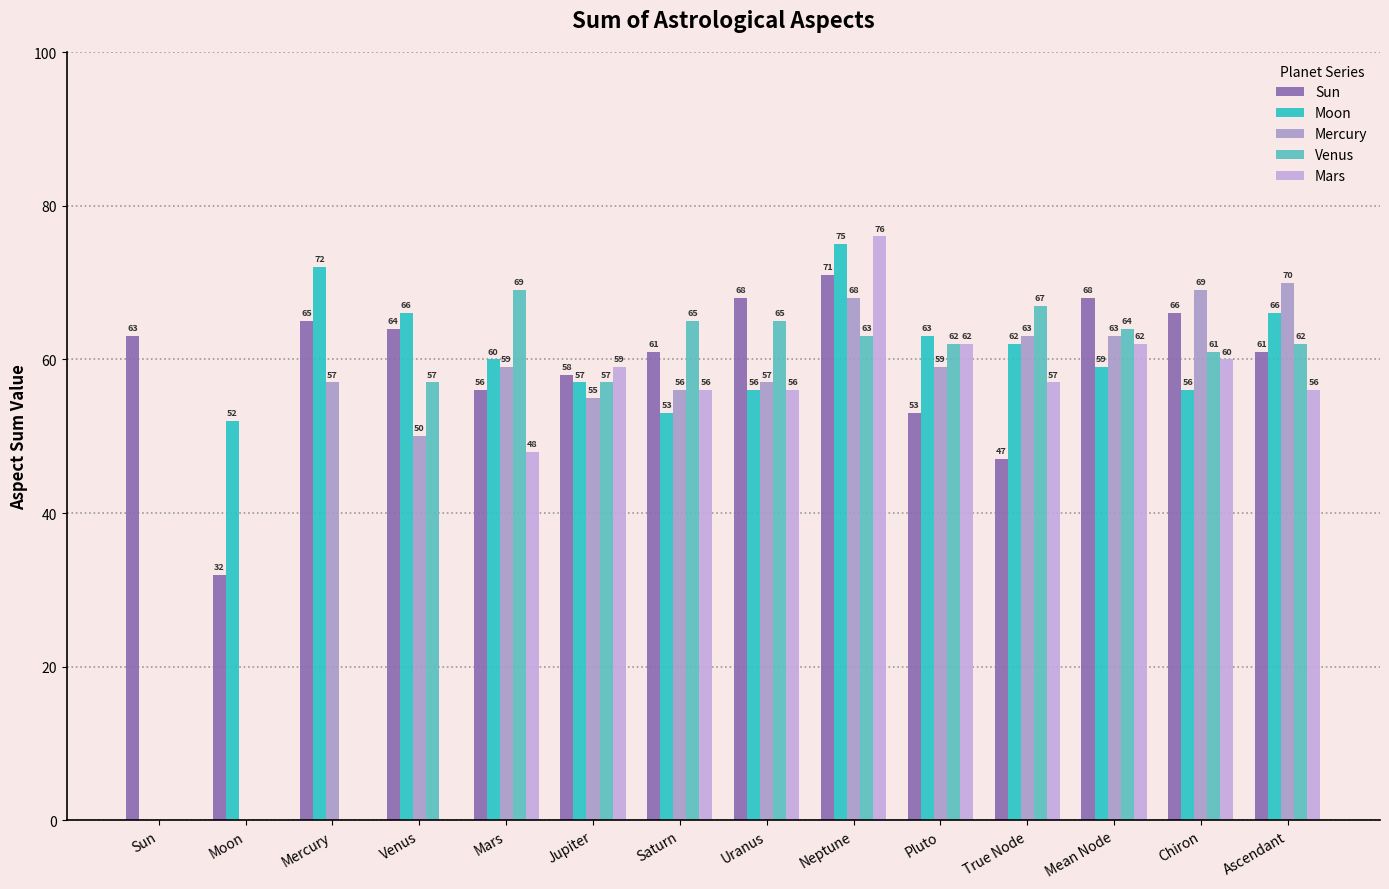

True or false: Venus has a value of 106 at Ascendant.

False